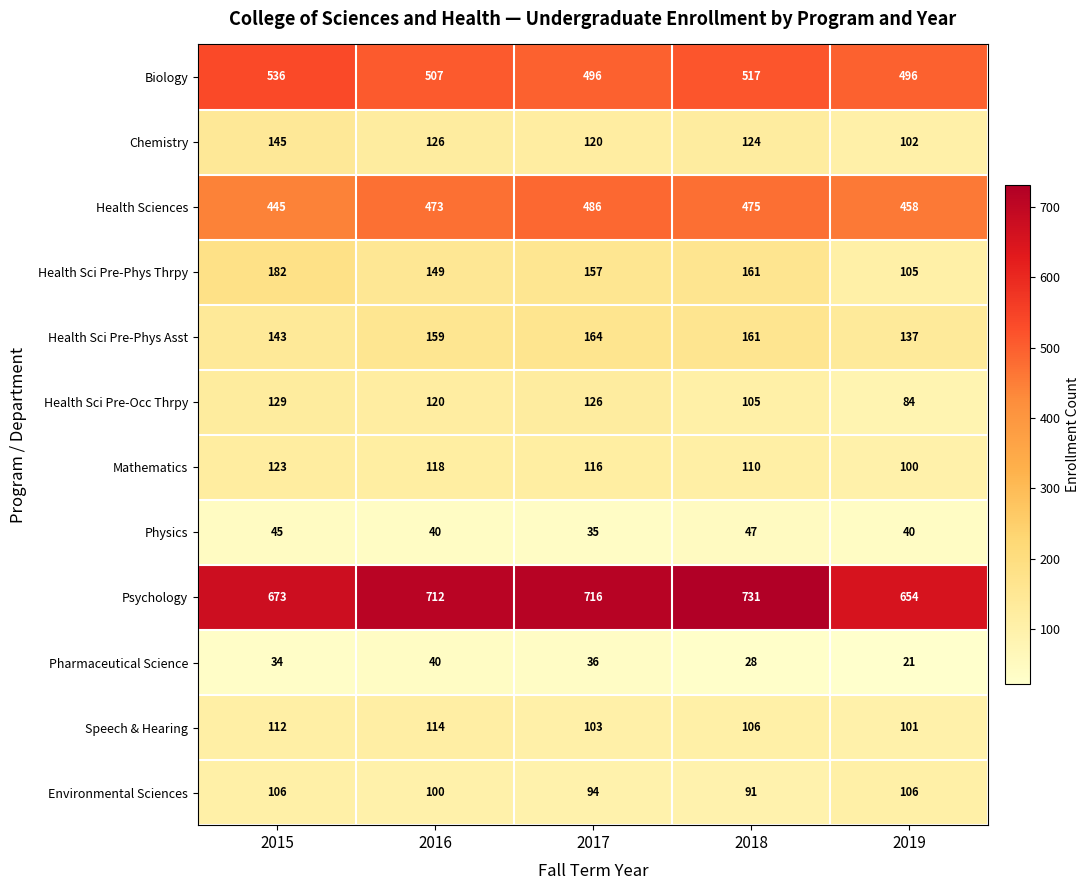

What is the sum of all Environmental Sciences values?

497